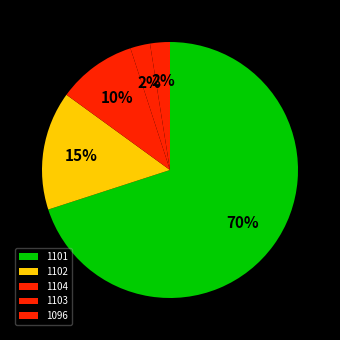

Does 1101 represent more than half of the total?

Yes